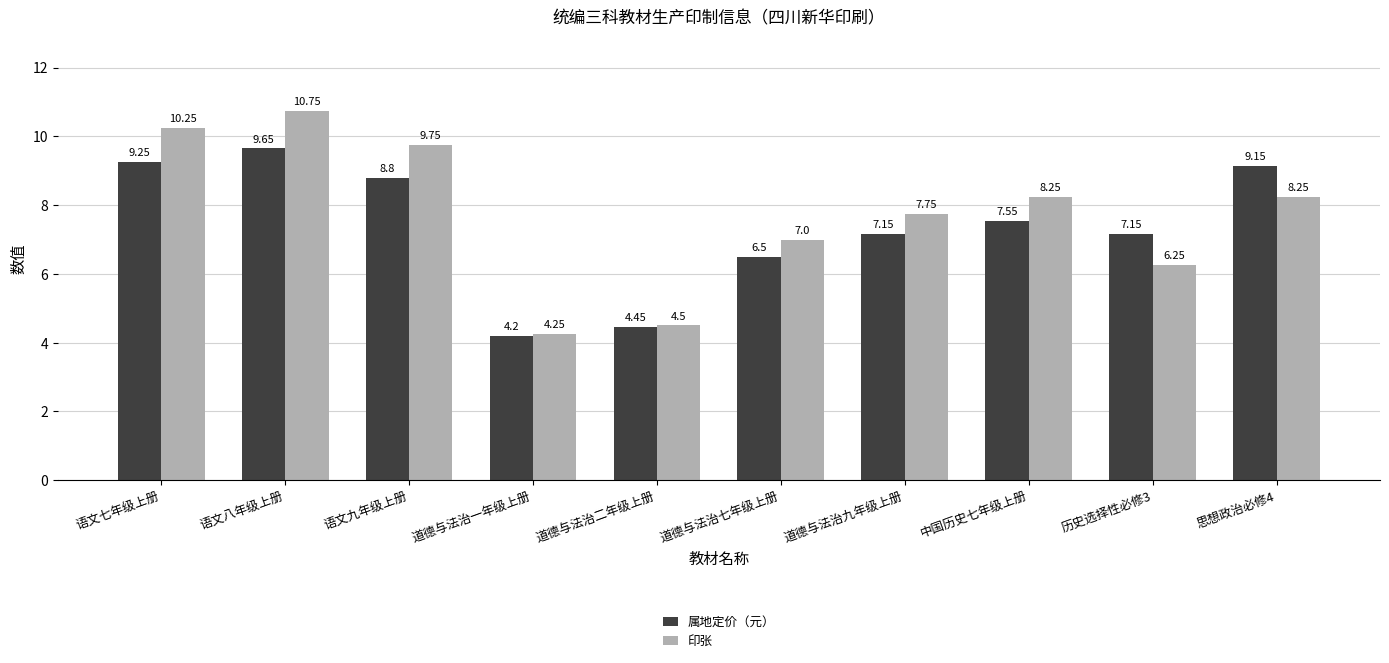

Which series has the largest total across all categories?

印张